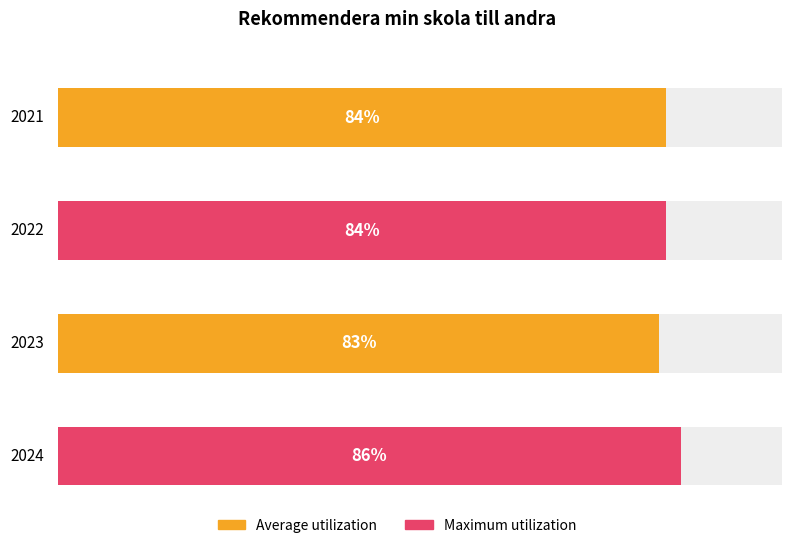

Where does the data first go above 84?

2024